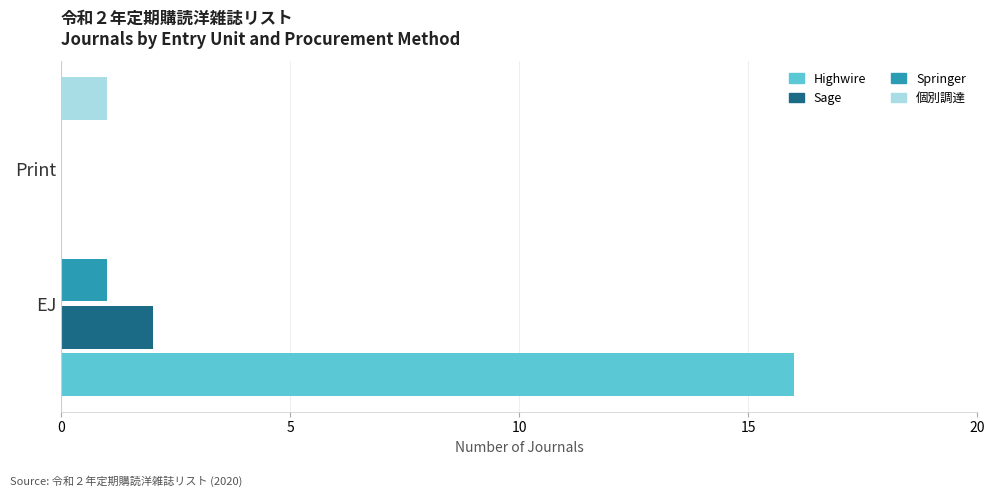

How many values in the Highwire series are below 16?

1